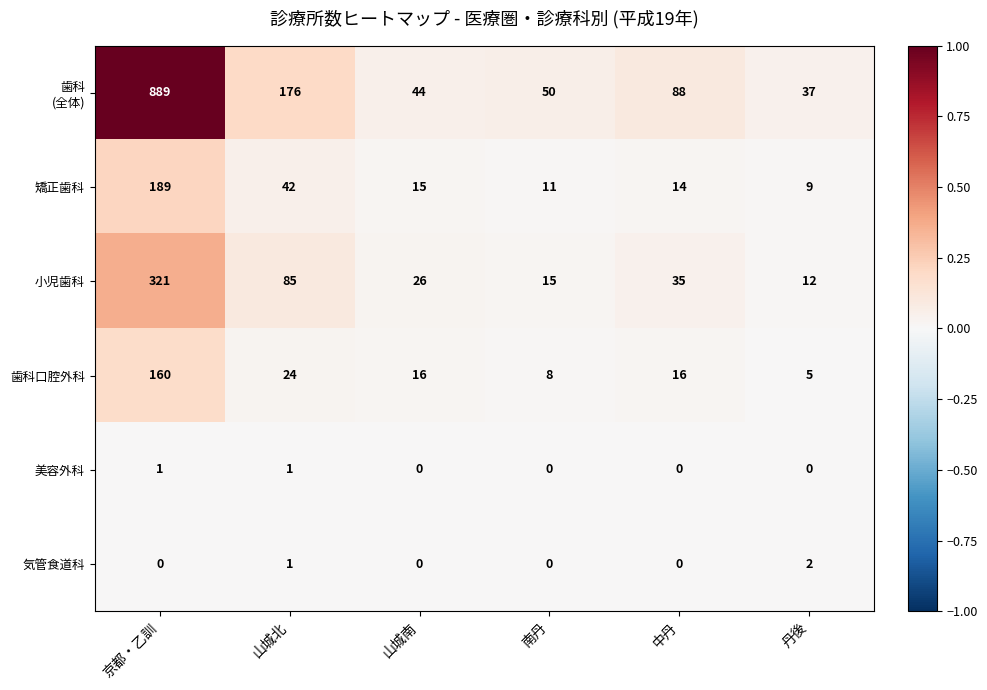

At which category is the sum across all series the highest?

京都・乙訓